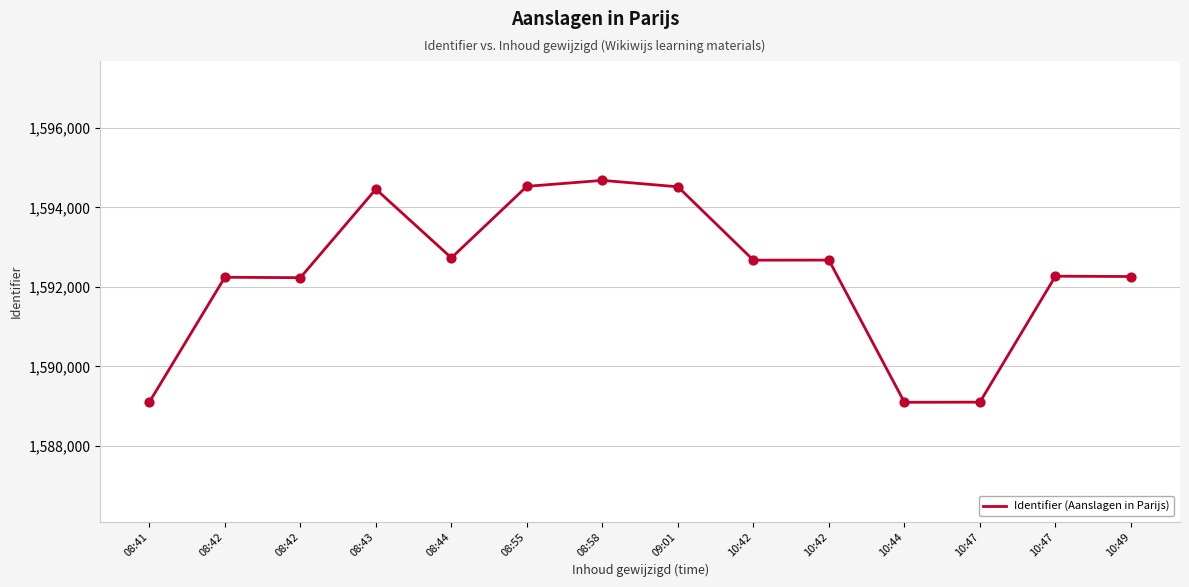

What is the change in value from 08:44 to 08:55?

+1797